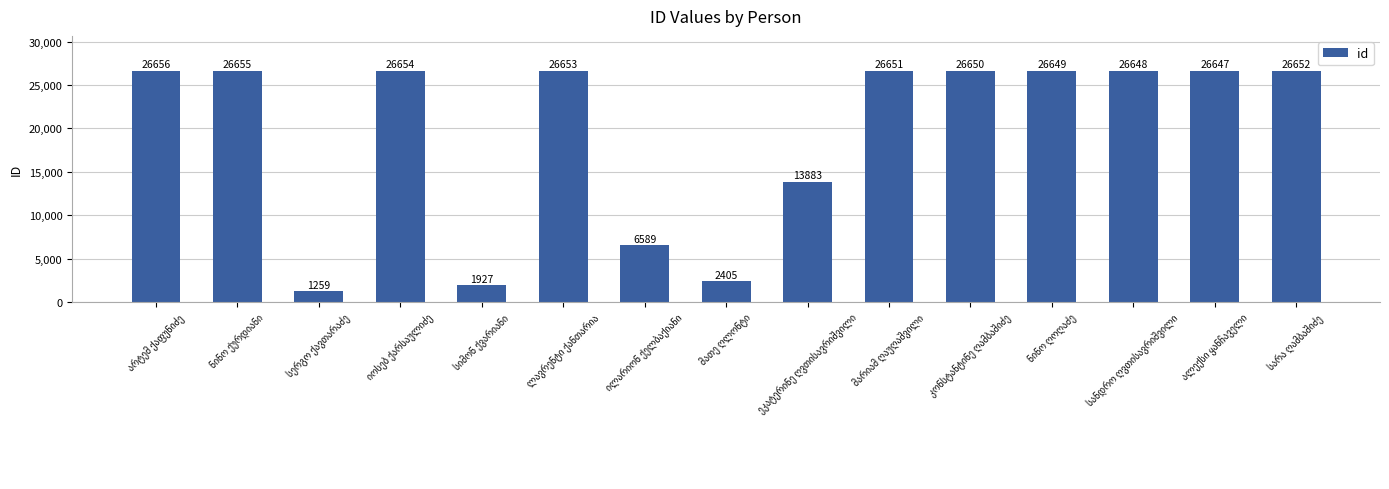

What is the sum of all values?

292578